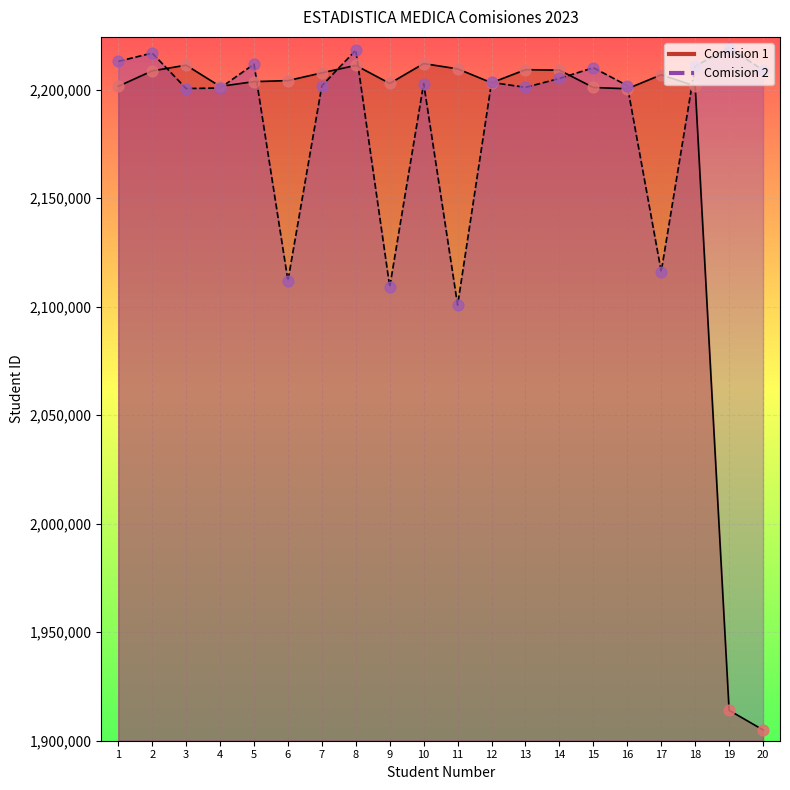

At how many categories does at least one series exceed 1976524?

20